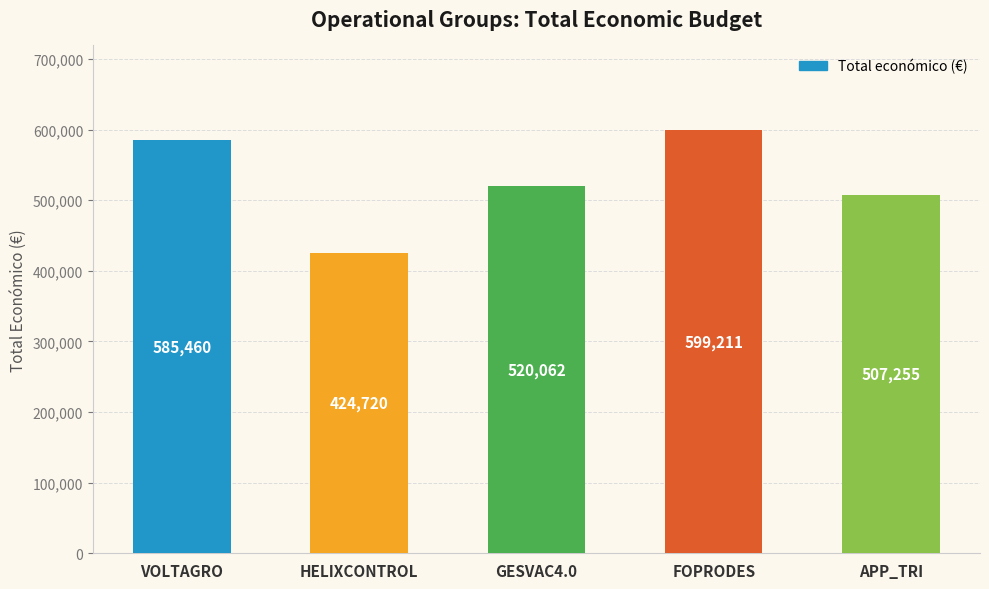

The value at FOPRODES is 943862. True or false?

False